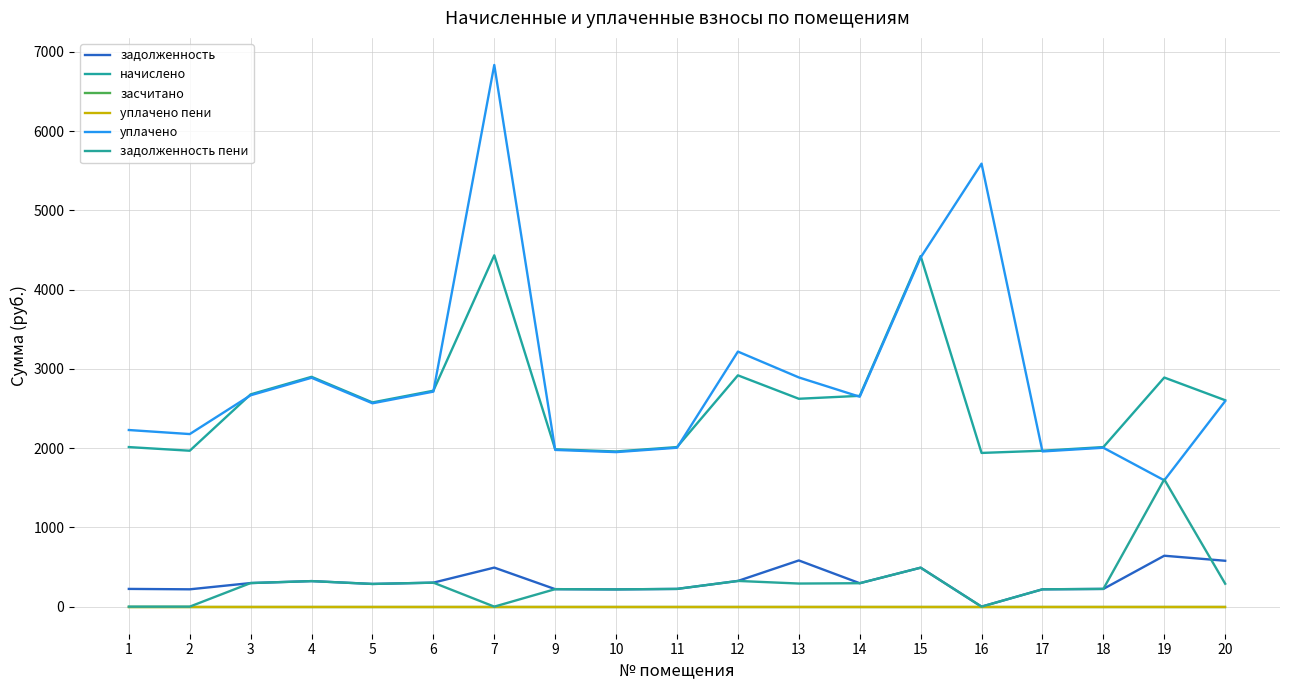

What is the difference between the maximum and minimum values in the начислено series?

2493.2